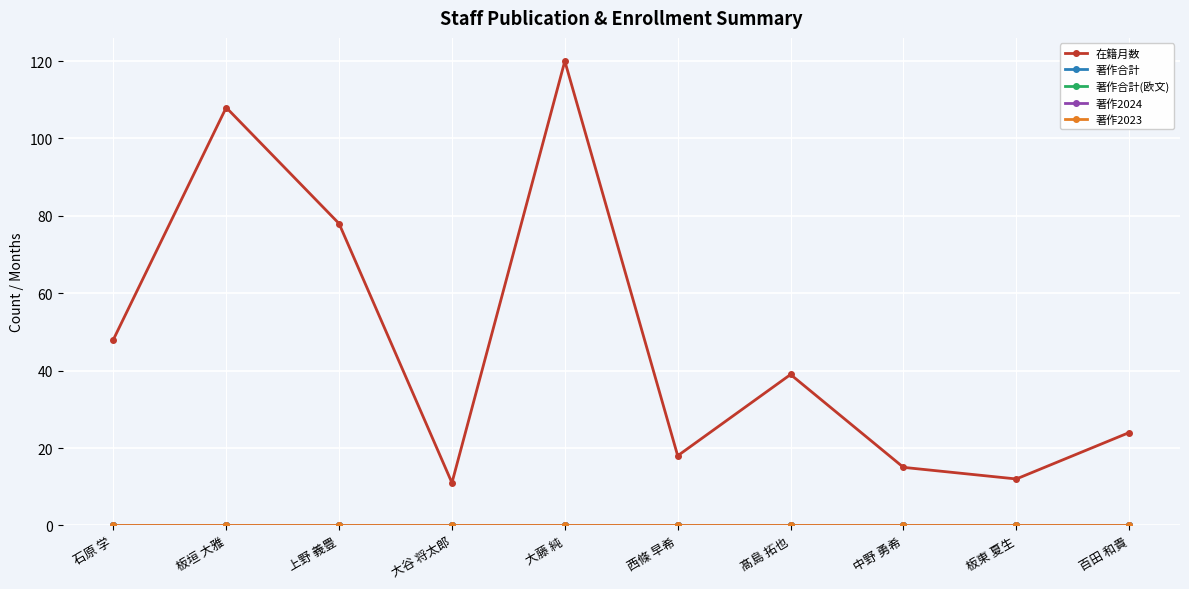

Which category has the highest value in the 著作2023 series?

石原 学